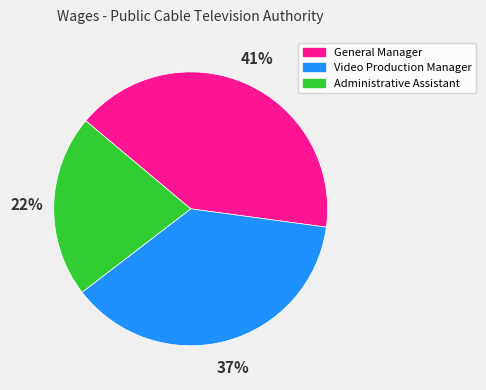

How many slices are in this pie chart?

3